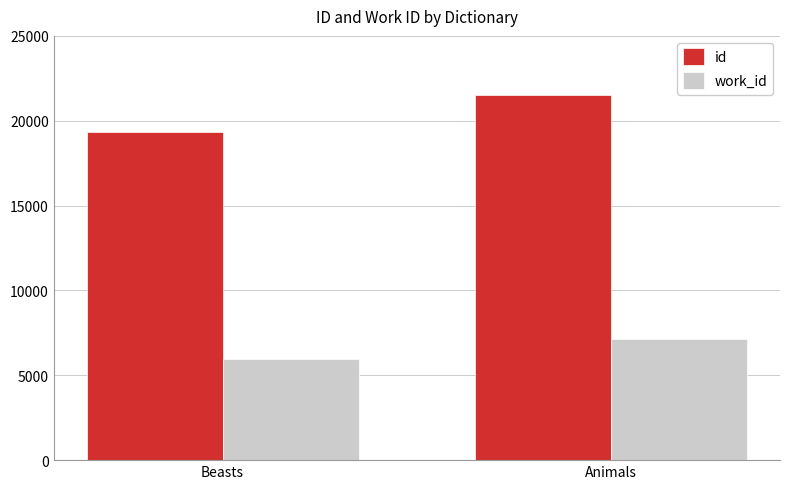

What is the maximum value shown in the chart?

21511.2